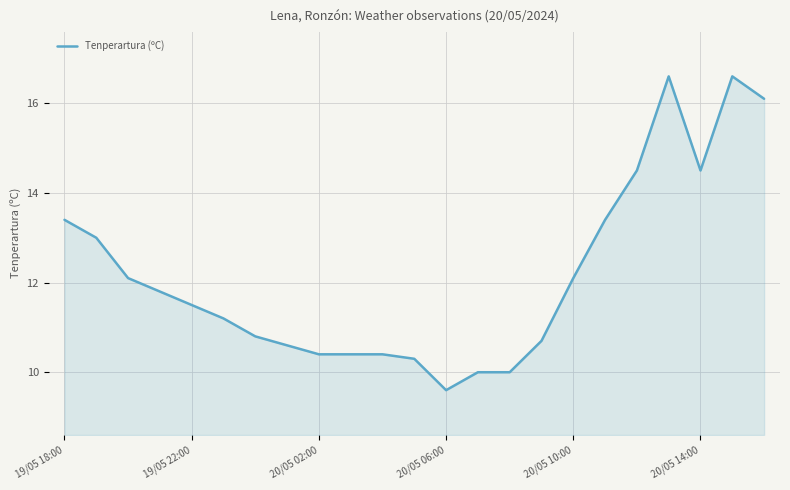

What is the greatest value displayed?

16.6